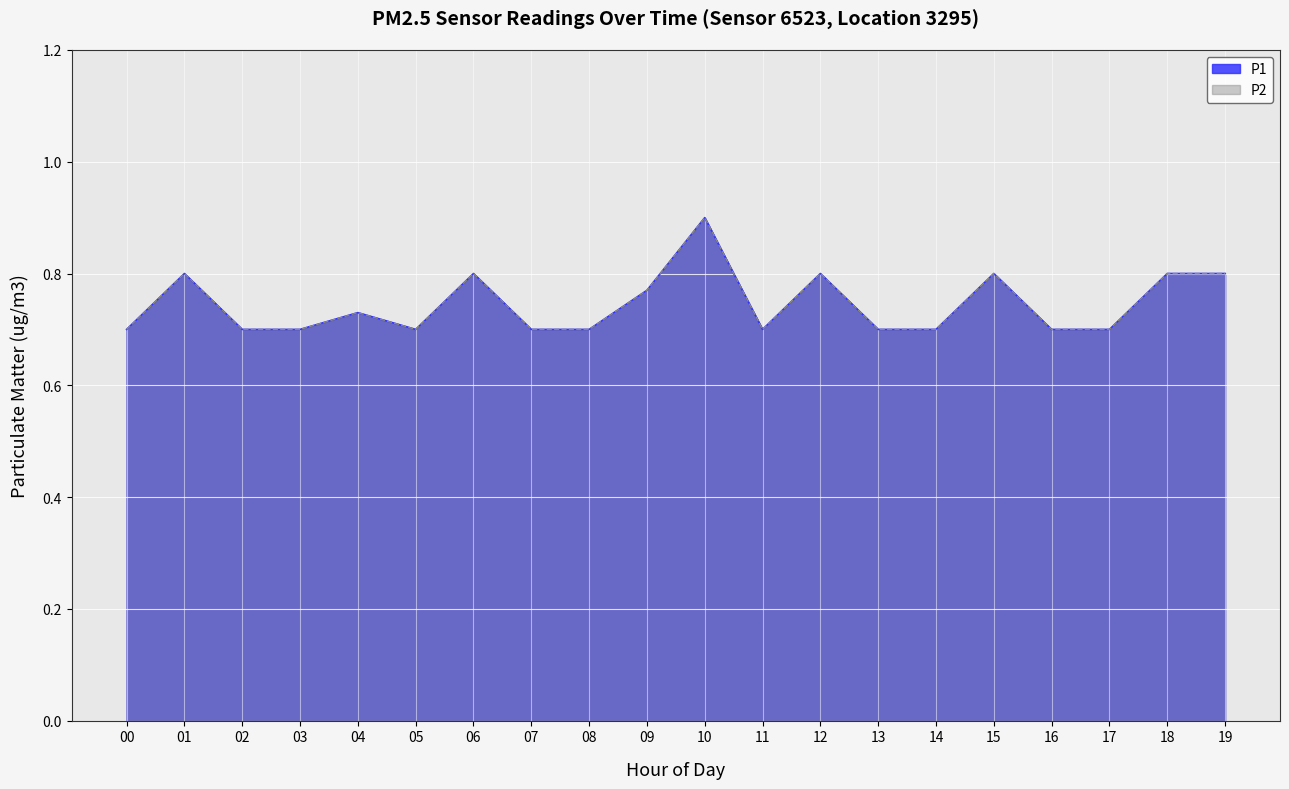

Is the value of P1 at 03 greater than the value of P2 at 17?

No